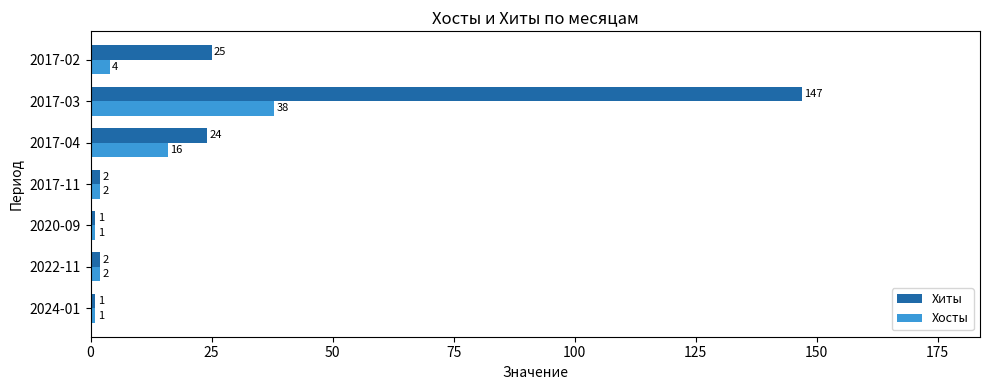

What is the lowest value of the Хиты series?

1